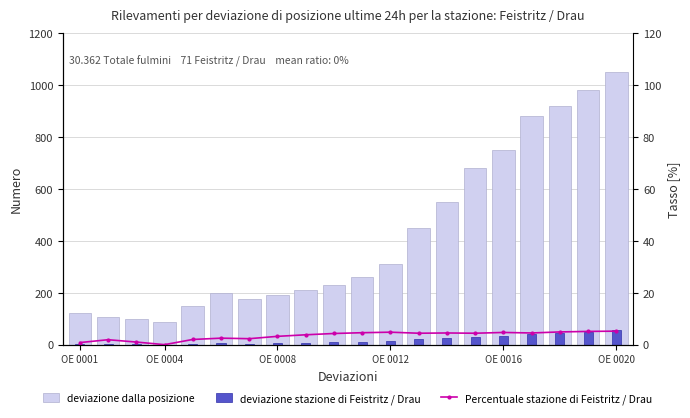

At how many categories does at least one series exceed 121?

16